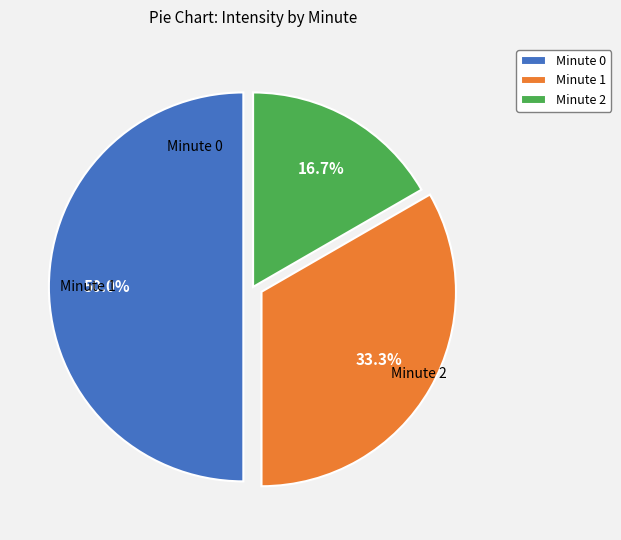

Rank the categories by value from lowest to highest.

Minute 2, Minute 1, Minute 0